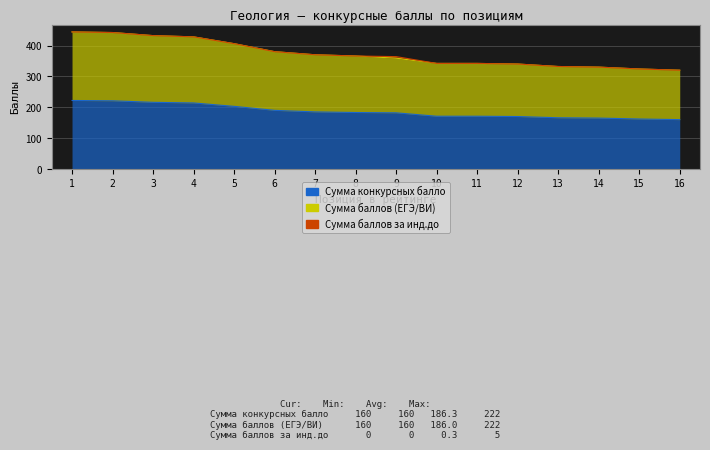

Where is Сумма конкурсных баллов nearest to the value 191?

6